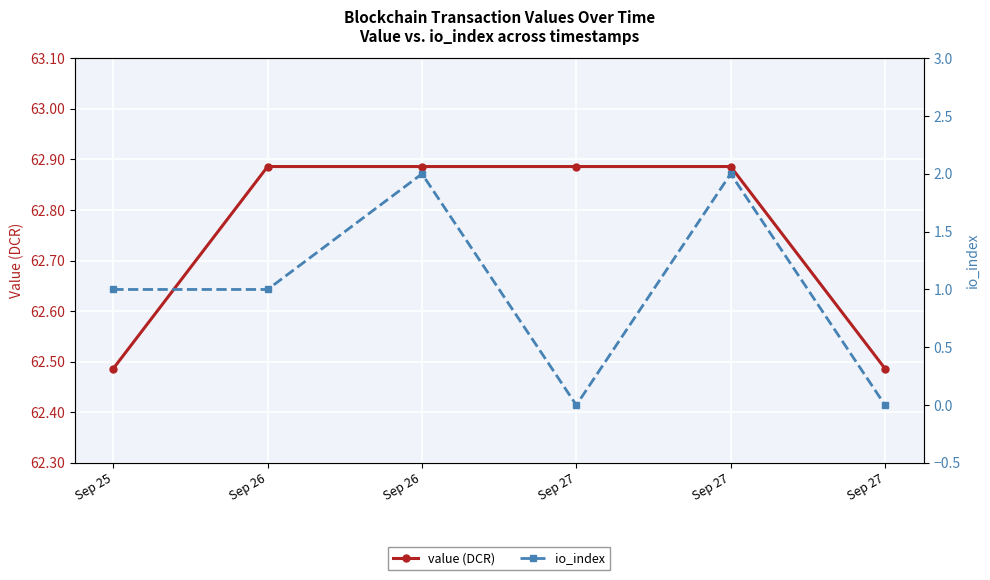

How many categories are shown in the chart?

6